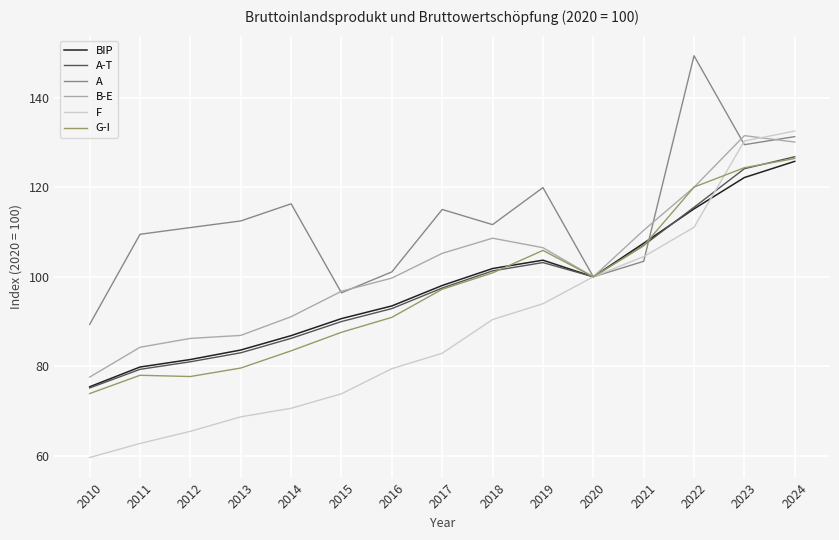

Rank the categories by BIP value from highest to lowest.

2024, 2023, 2022, 2021, 2019, 2018, 2020, 2017, 2016, 2015, 2014, 2013, 2012, 2011, 2010